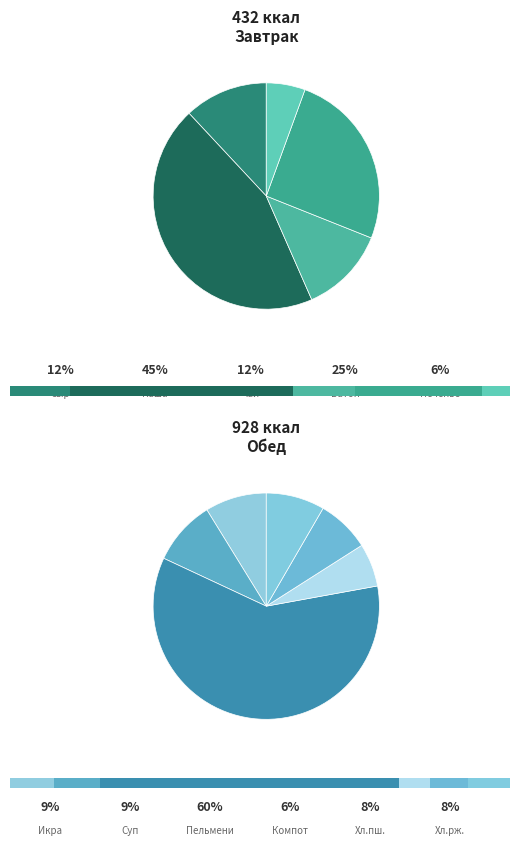

Which category has the smallest portion of the pie?

Овсяное печенье